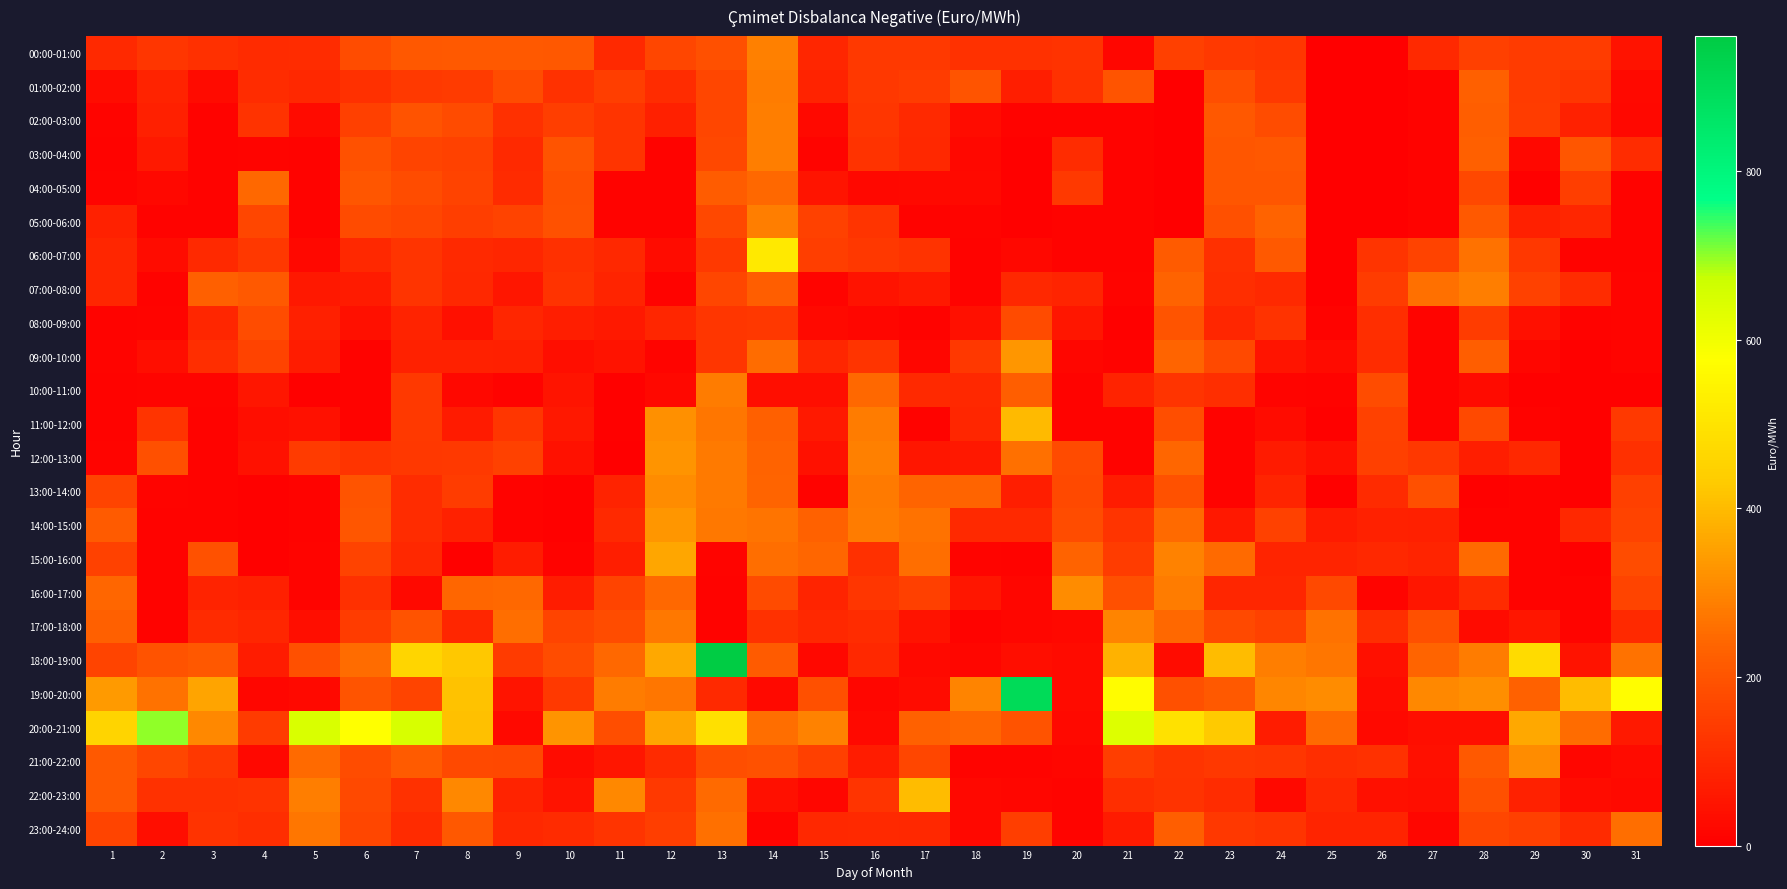

At which category is the sum across all series the highest?

13